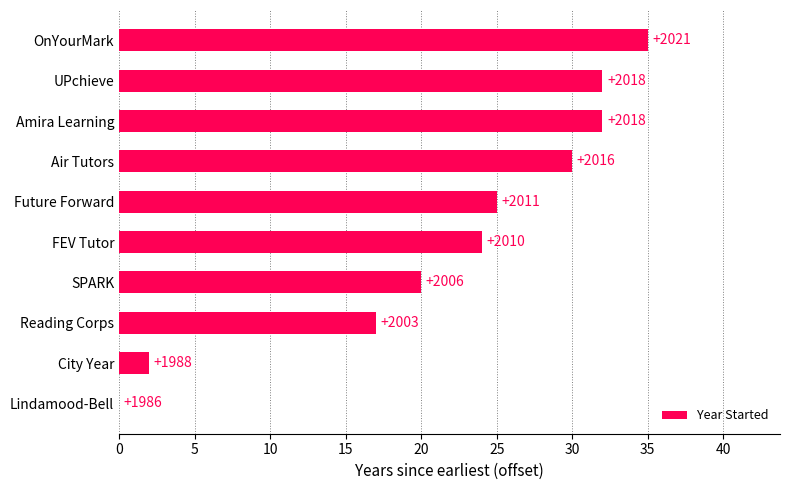

Are the bars horizontal?

Yes